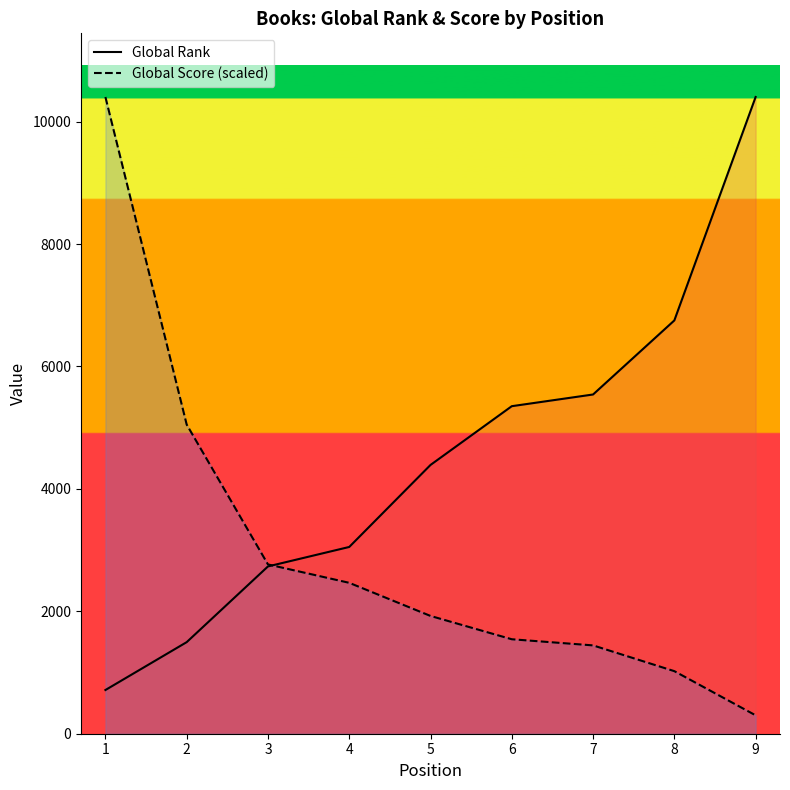

Reading left to right, list all the values displayed in this chart.

Global Rank: 1=714.0	2=1496.0	3=2733.0	4=3051.0	5=4391.0	6=5351.0	7=5542.0	8=6752.0	9=10402.0
Global Score (scaled): 1=10402.0	2=5050.7	3=2765.8	4=2465.2	5=1924.1	6=1543.3	7=1443.1	8=1022.2	9=300.6